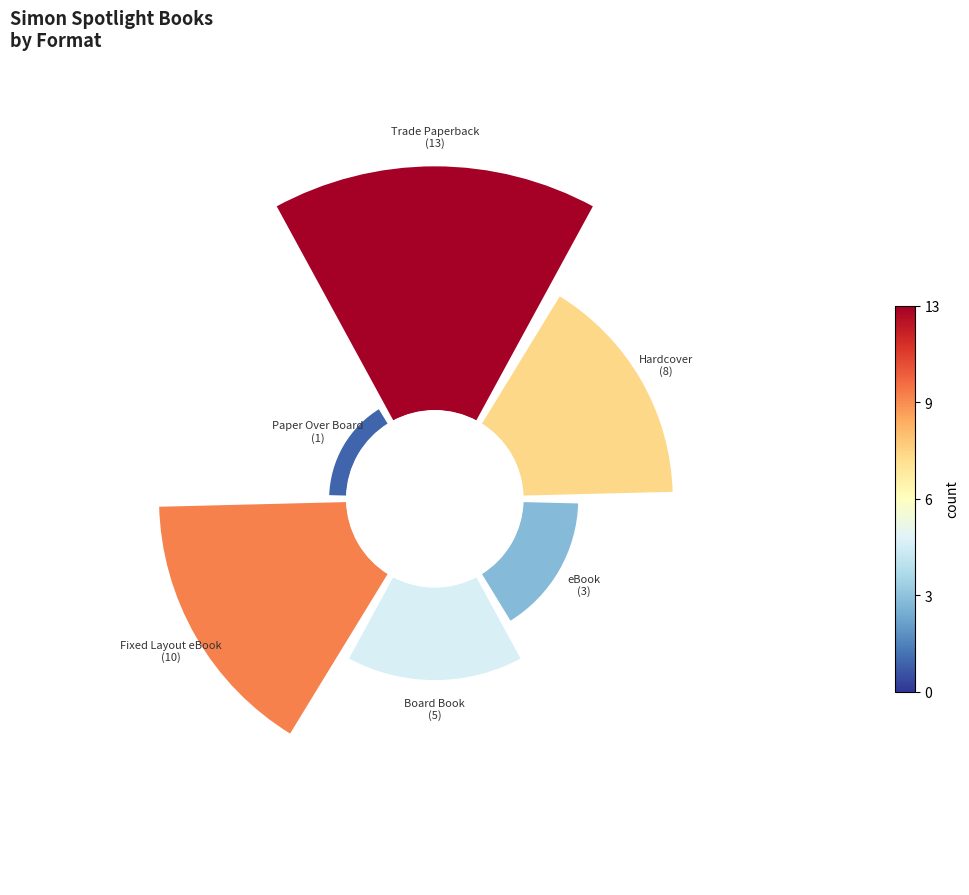

How many slices are in this pie chart?

6